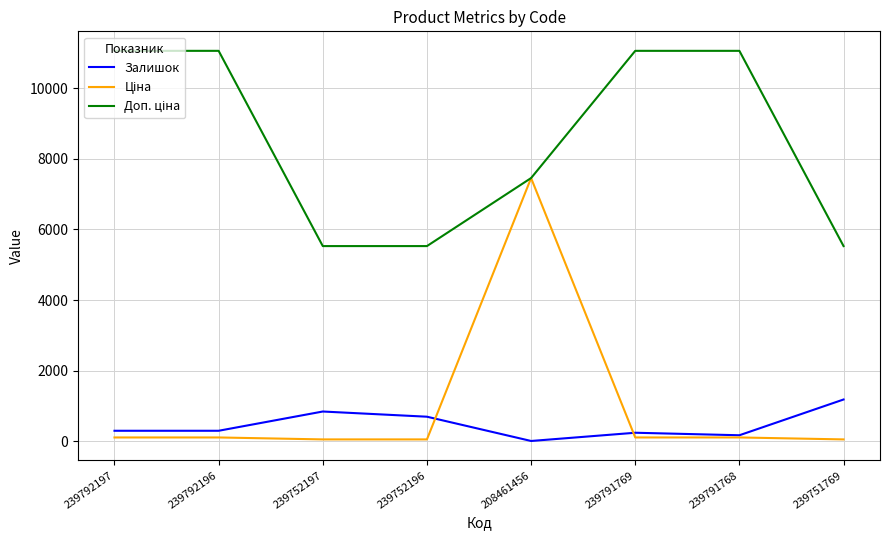

The Залишок series shows 244.0 at 239791769. True or false?

True